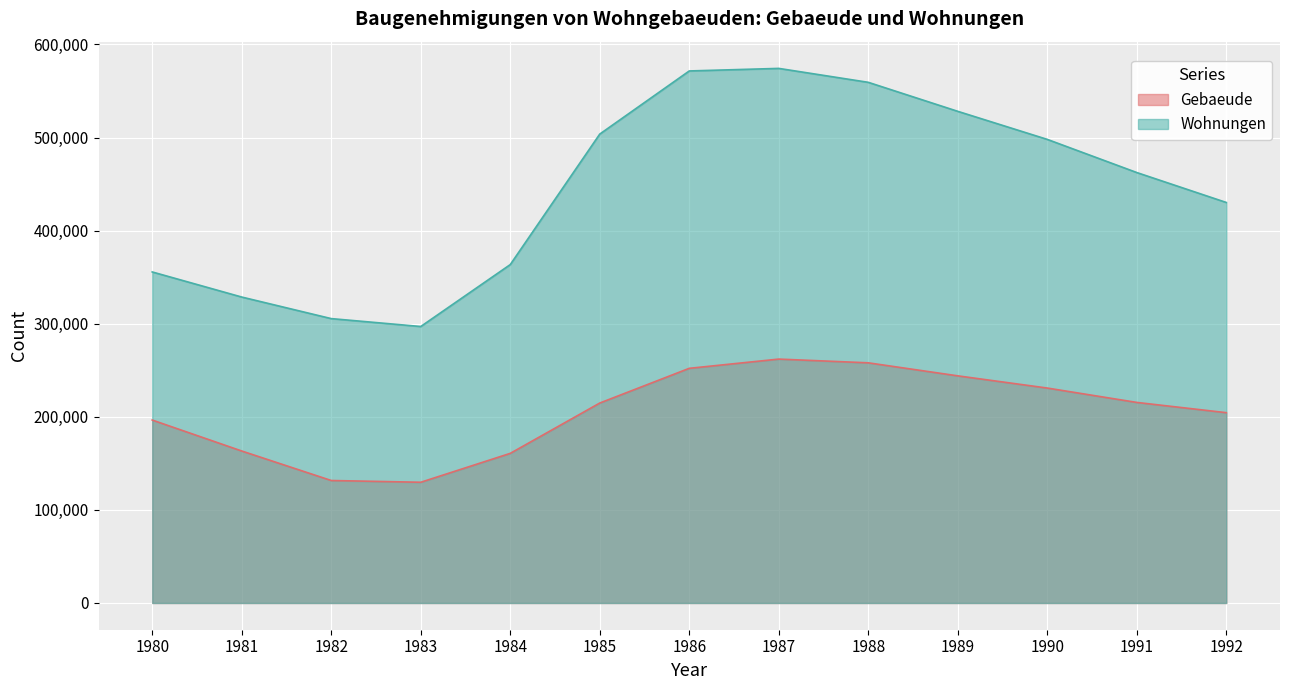

At which category is the sum across all series the highest?

1987